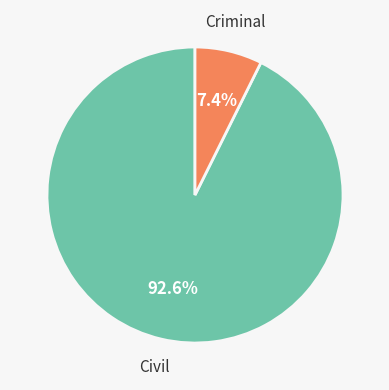

Is there any slice that represents more than half of the pie?

Yes